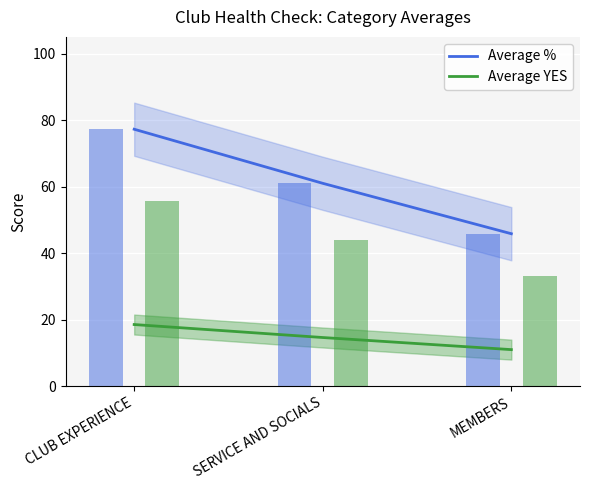

What position from the right is CLUB EXPERIENCE?

3